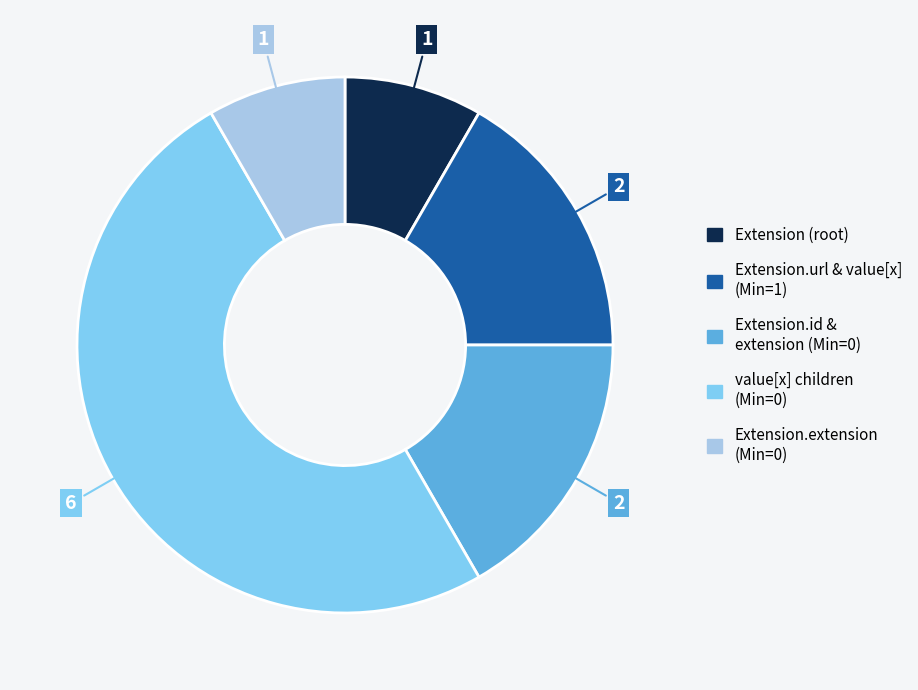

Count the number of slices in the pie.

5